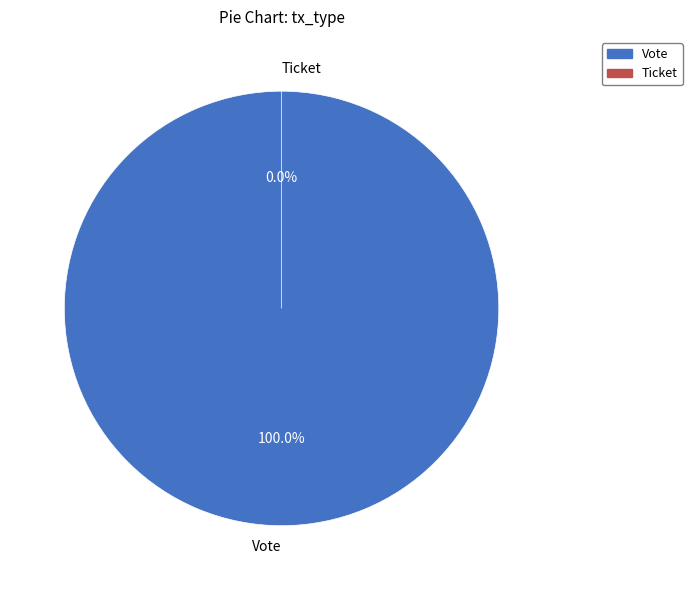

What is the smallest slice in the pie chart?

Ticket